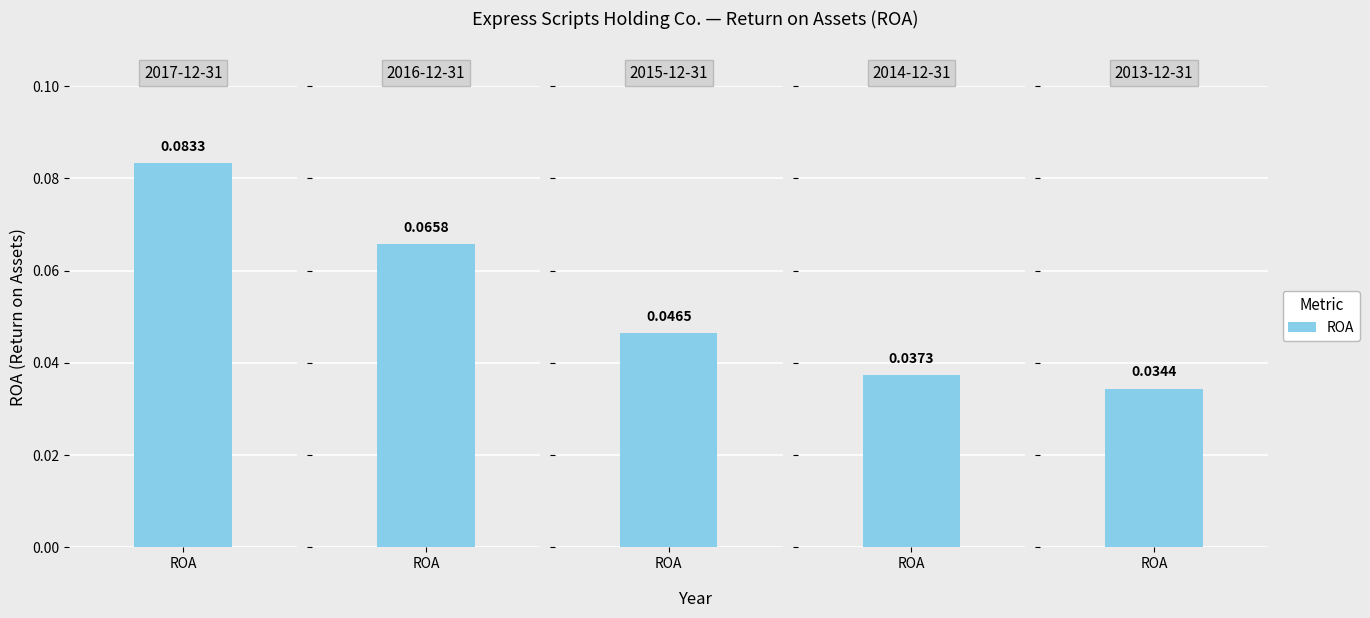

What is the sum of the values at 2017-12-31 and 2015-12-31?

0.1